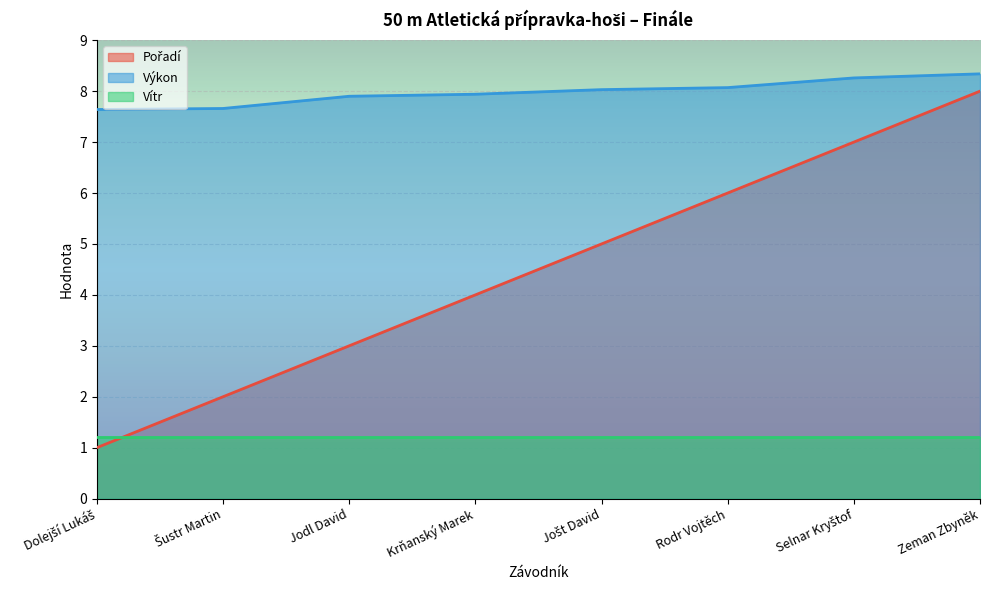

What is the maximum value for Vítr?

1.2